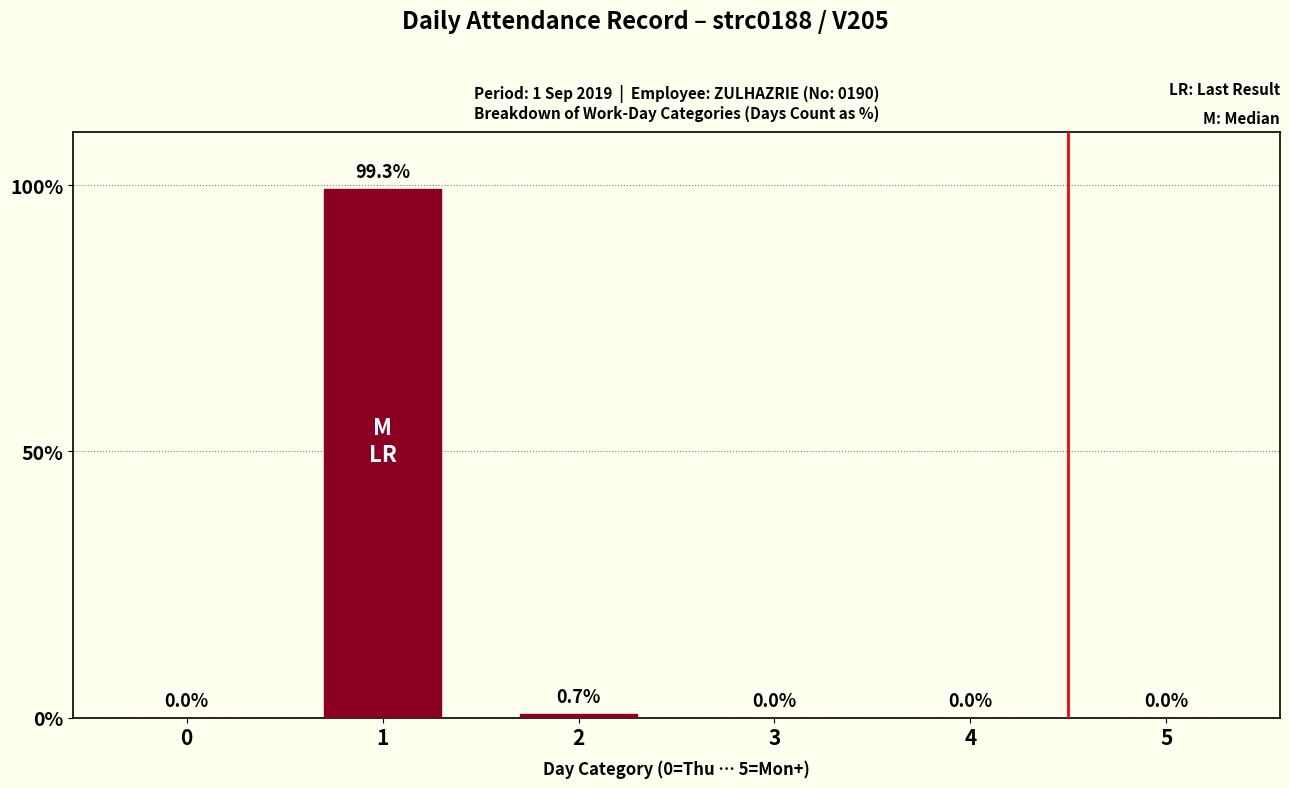

What is the approximate value at 2?

0.7